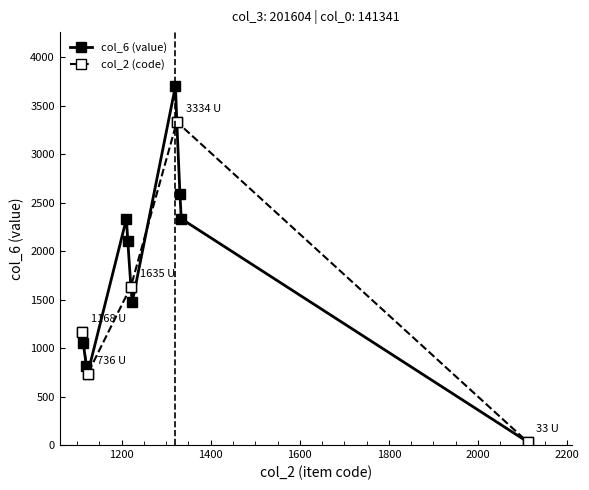

What is the difference between the maximum and minimum values?

3671